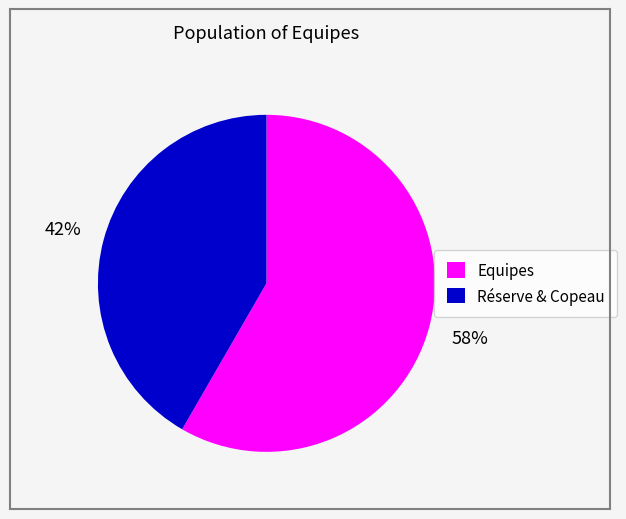

Combined, do Equipes and Réserve & Copeau account for over 50%?

Yes